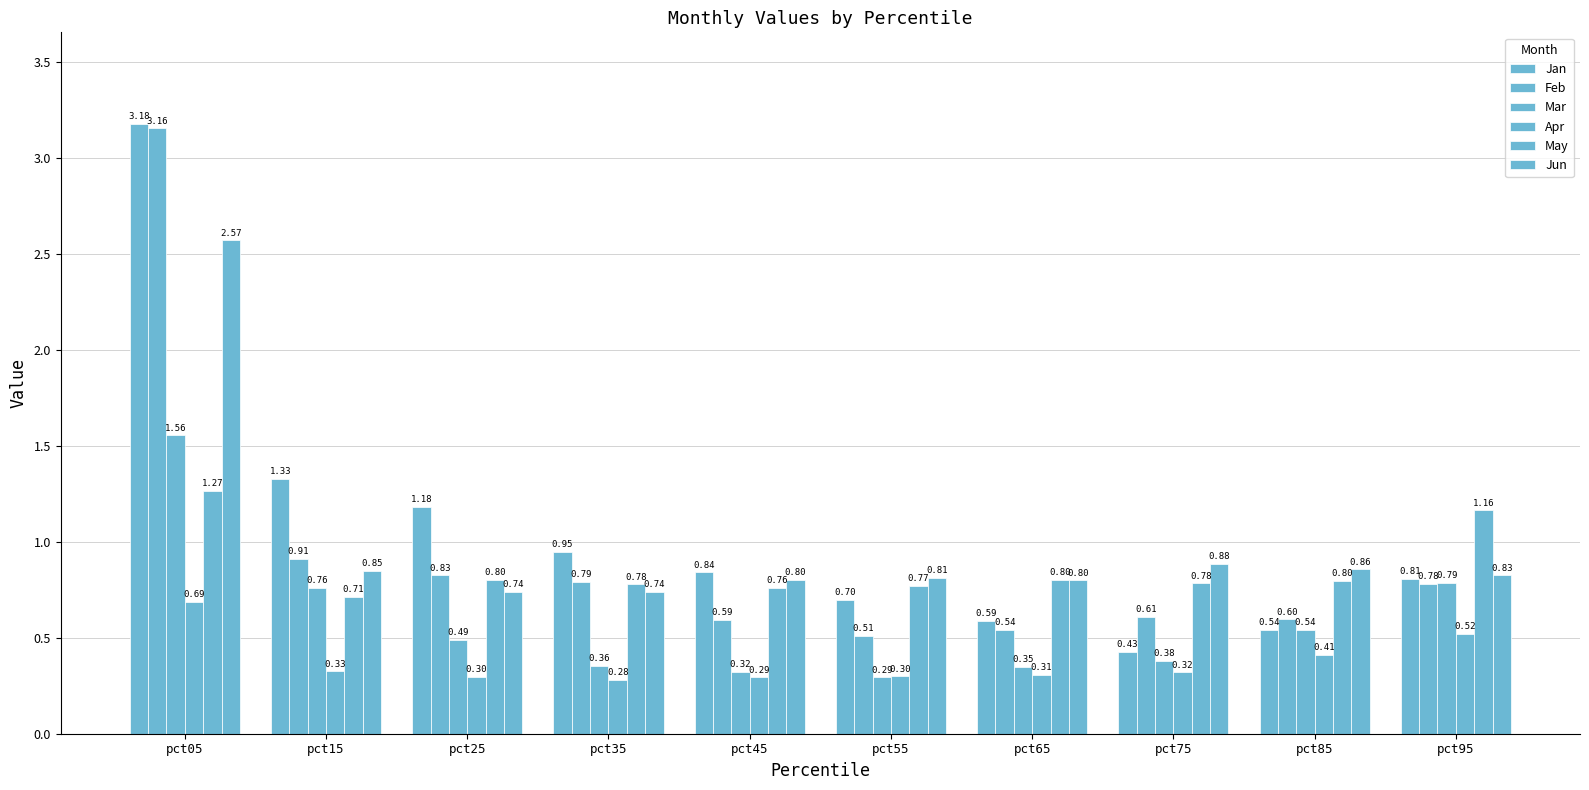

How many bars are there in each group?

6